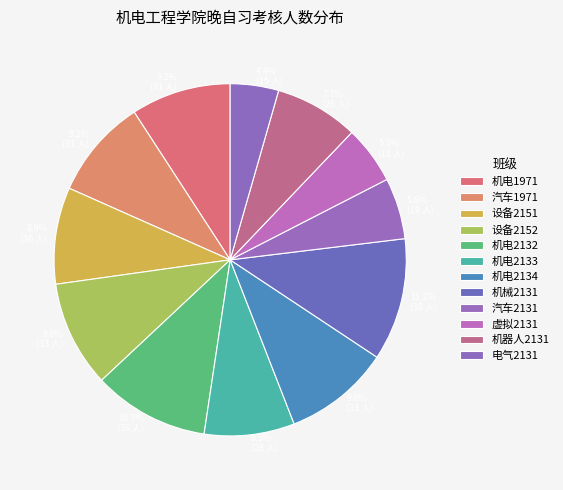

Combined, what portion of the pie is 设备2152 and 机器人2131?

17.5%